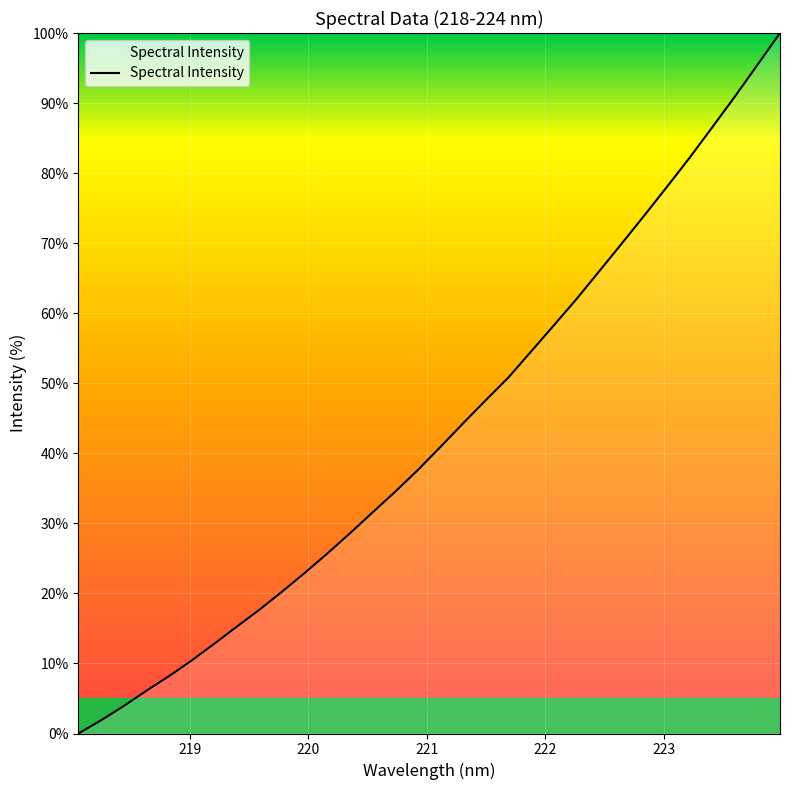

What is the greatest value displayed?

100.0